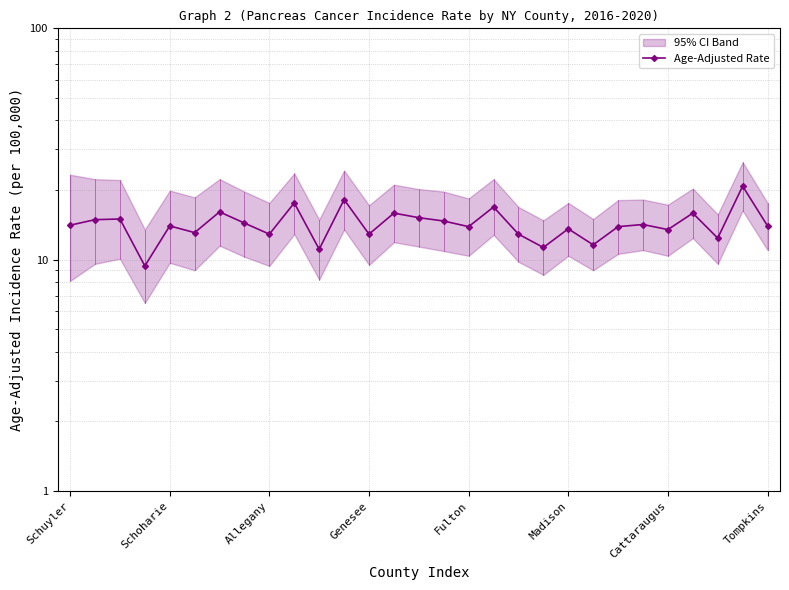

What is the change in value from Allegany to Tompkins?

+1.1